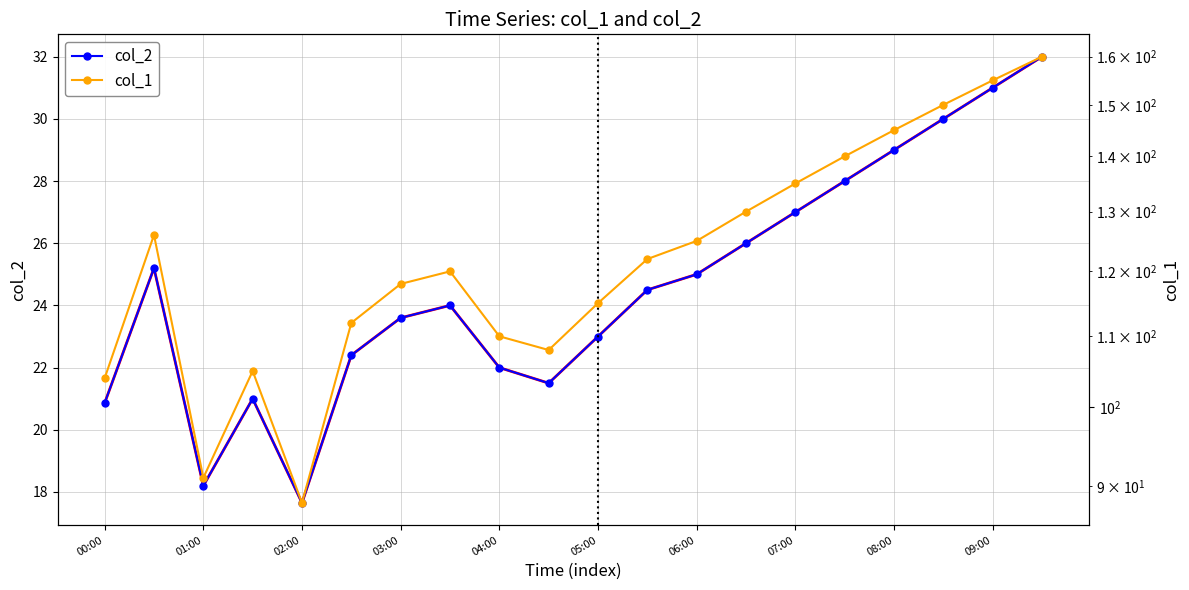

Reading left to right, extract all data points from this chart.

col_2: 20.9	25.2	18.2	21.0	17.6	22.4	23.6	24.0	22.0	21.5	23.0	24.5	25.0	26.0	27.0	28.0	29.0	30.0	31.0	32.0
col_1: 104.0	126.0	91.0	105.0	88.0	112.0	118.0	120.0	110.0	108.0	115.0	122.0	125.0	130.0	135.0	140.0	145.0	150.0	155.0	160.0